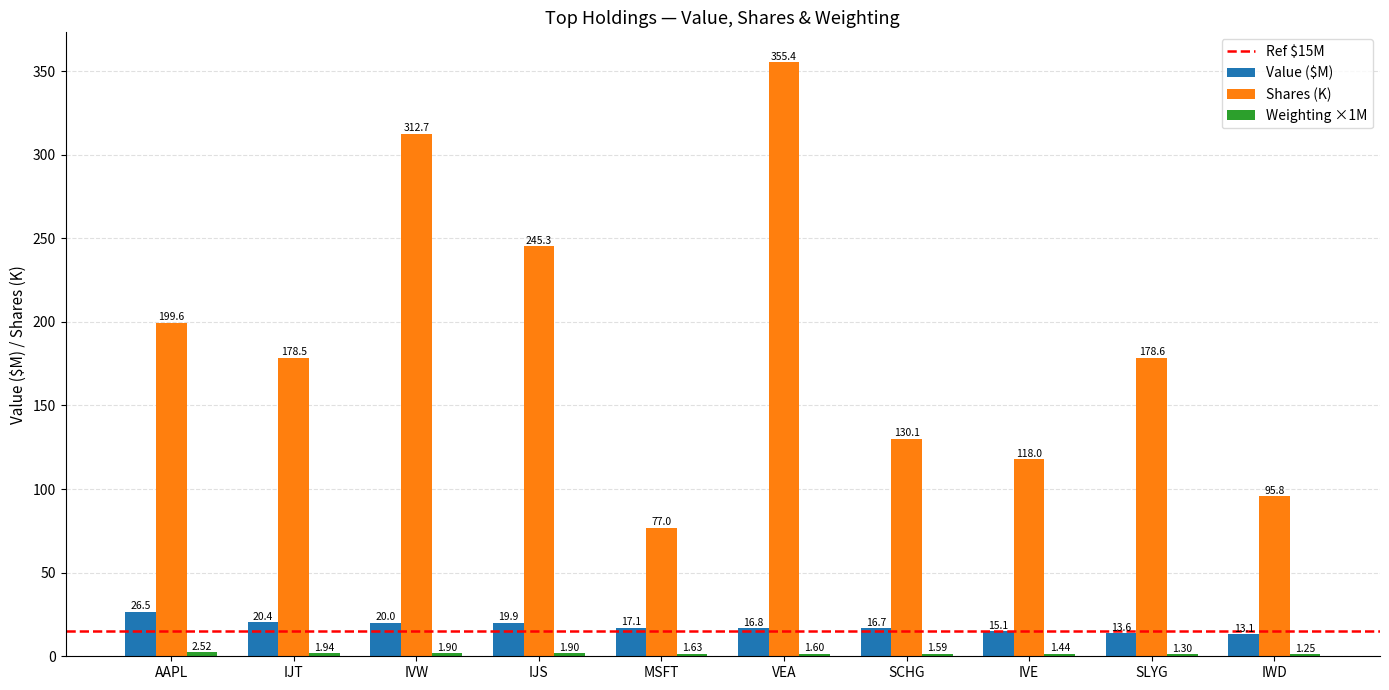

What is the difference between the highest and lowest values at SLYG?

177.3